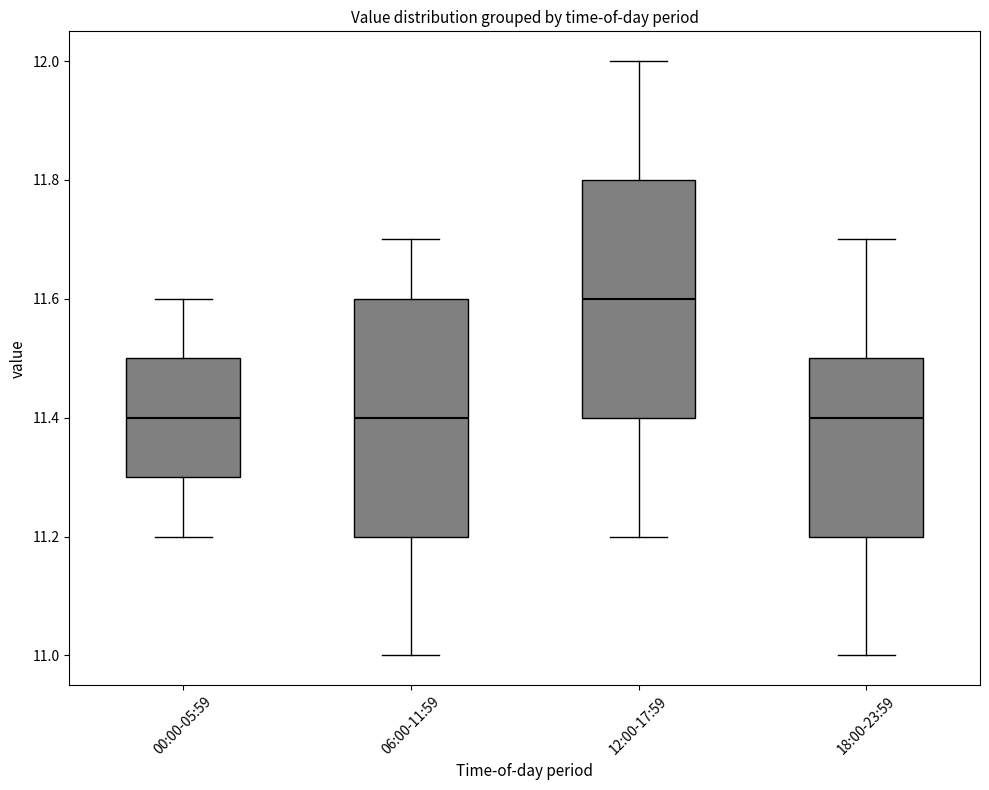

Which box's median line is the highest?

12:00-17:59